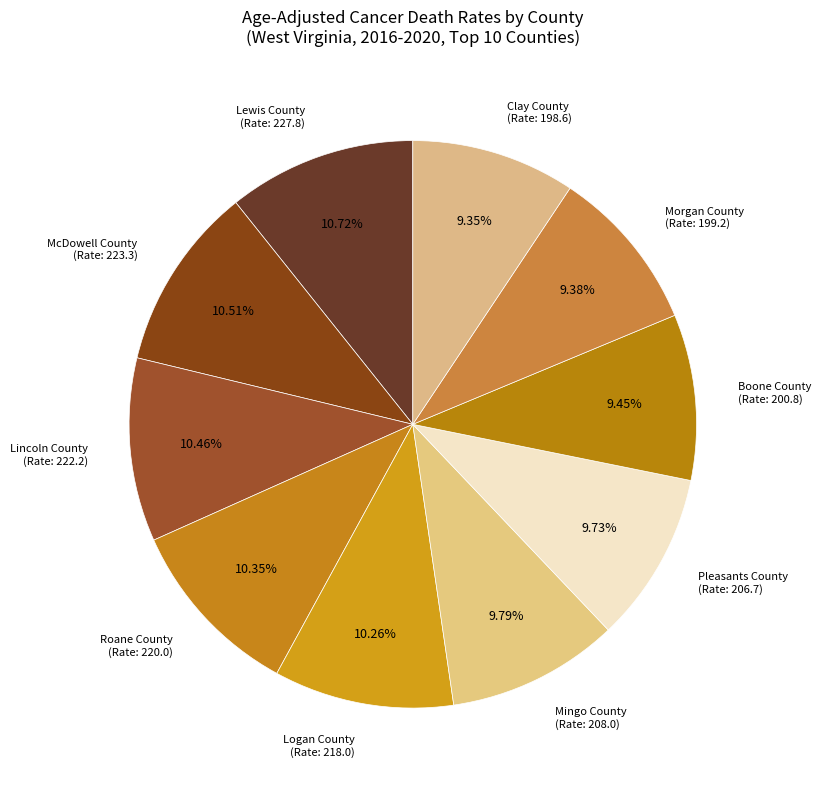

How many segments does this pie chart have?

10